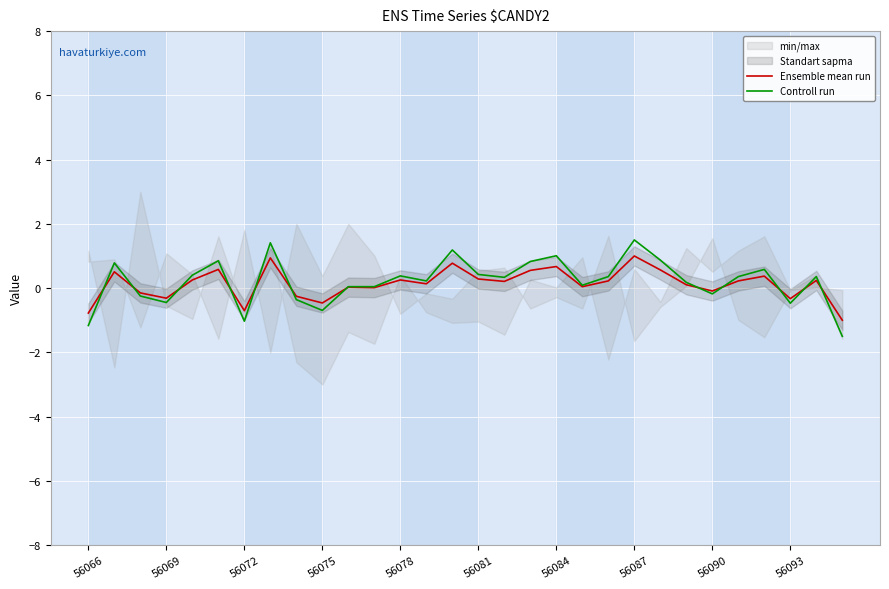

In Ensemble mean run, how many points are lower than both neighbors (excluding endpoints)?

9